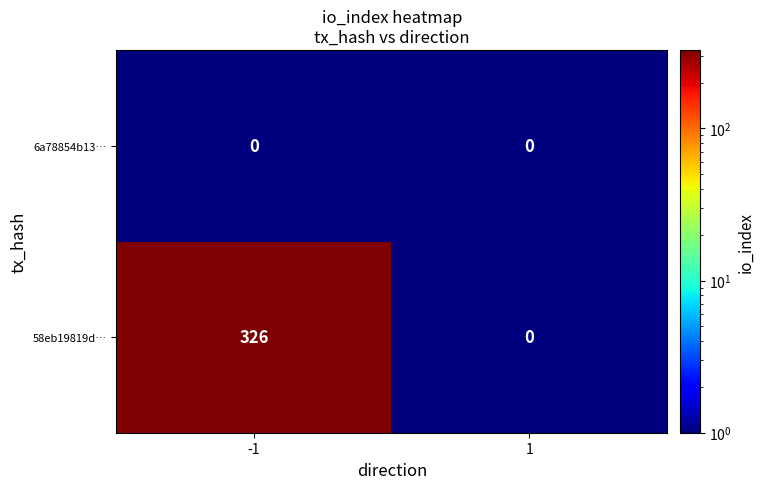

Between -1 and 1, which series saw the biggest shift?

58eb19819d…